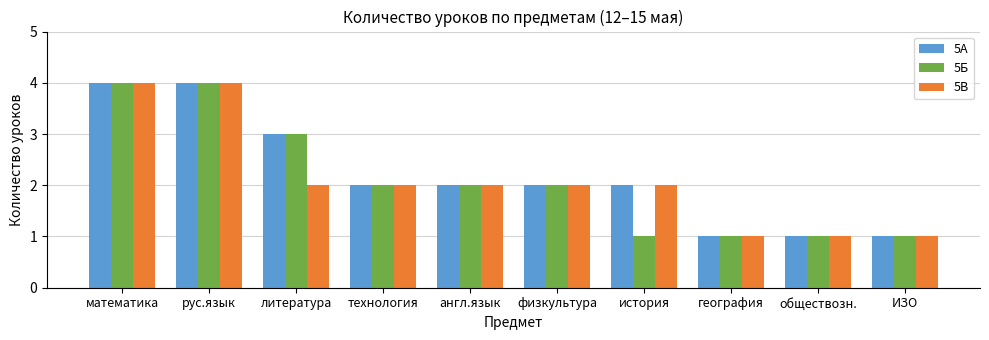

What is the greatest value displayed?

4